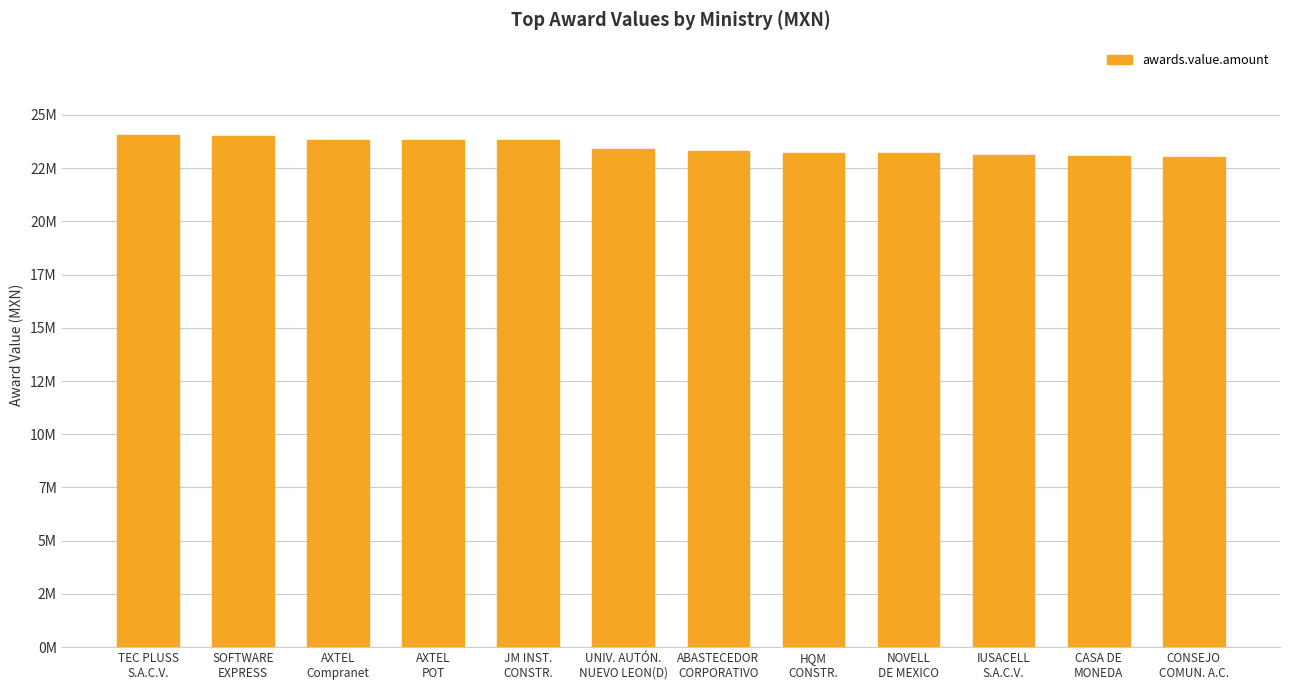

Where is the data nearest to the value 23531817?

UNIV. AUTÓN.
NUEVO LEON(D)